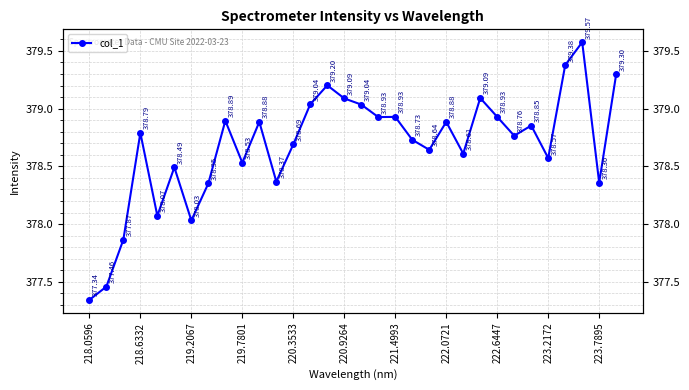

What is the value of the 23rd point from the left?

378.6